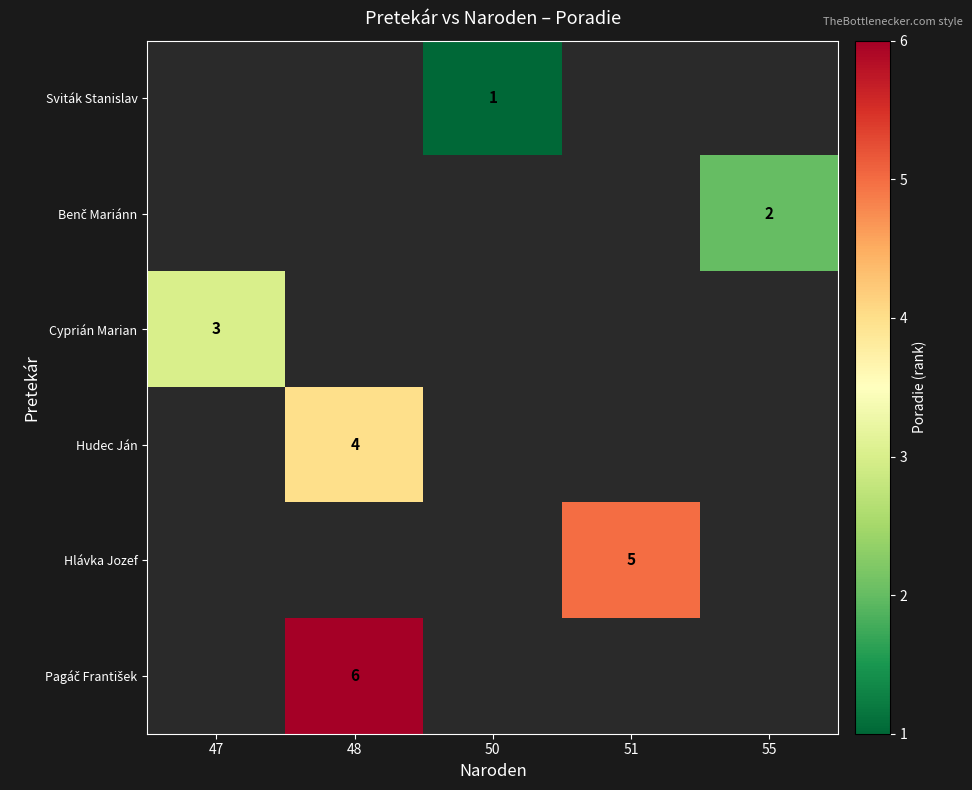

Where is Cyprián Marian nearest to the value 3?

47